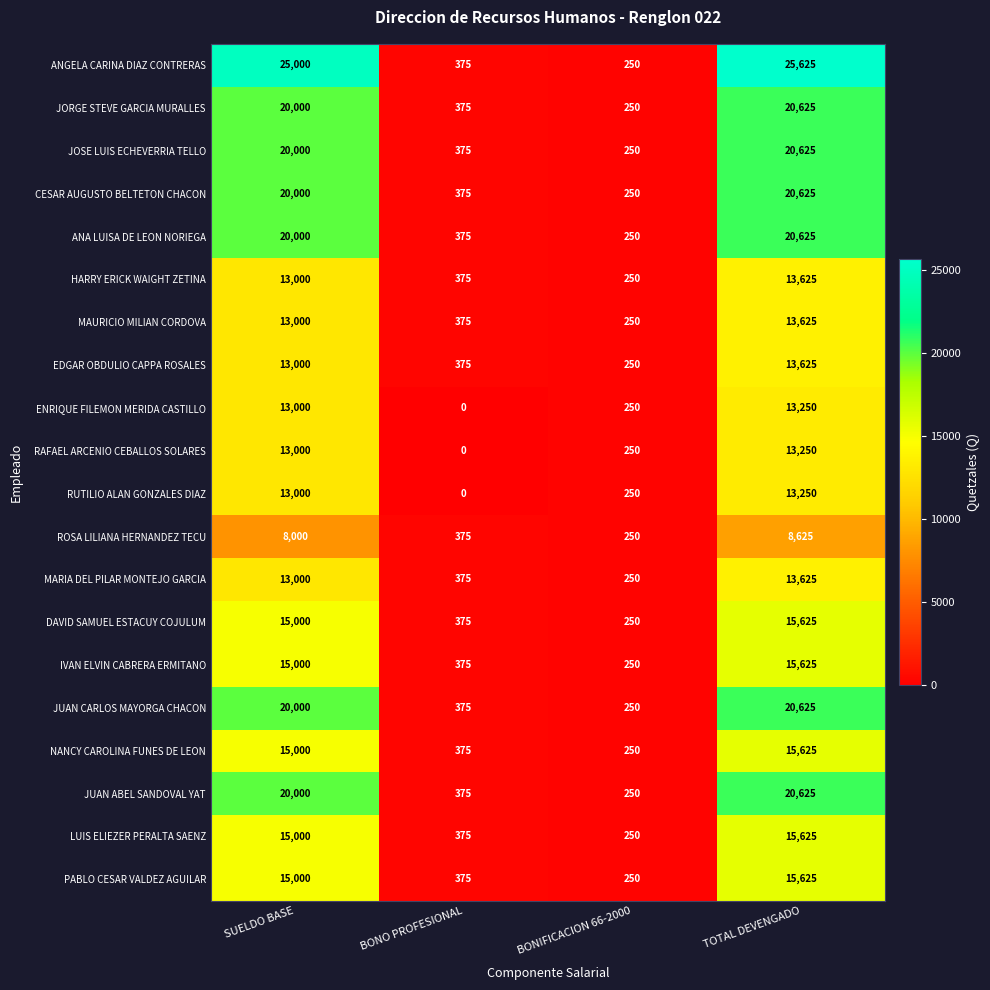

How many categories are shown in the chart?

4